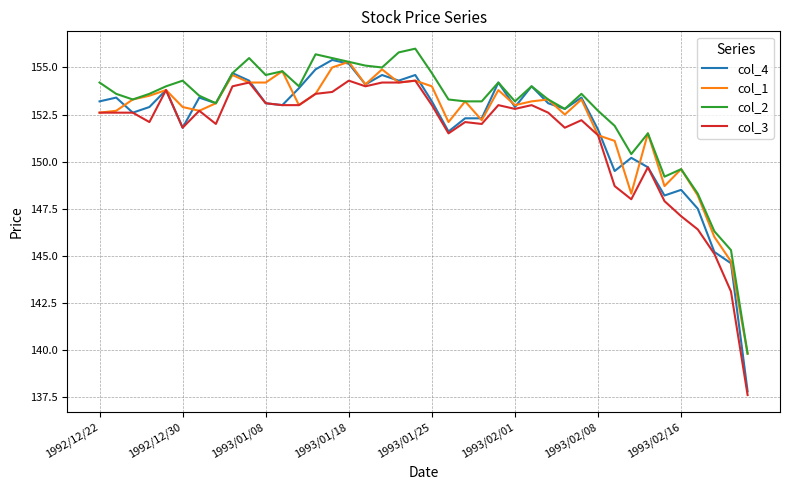

What is the maximum value for col_2?

156.0